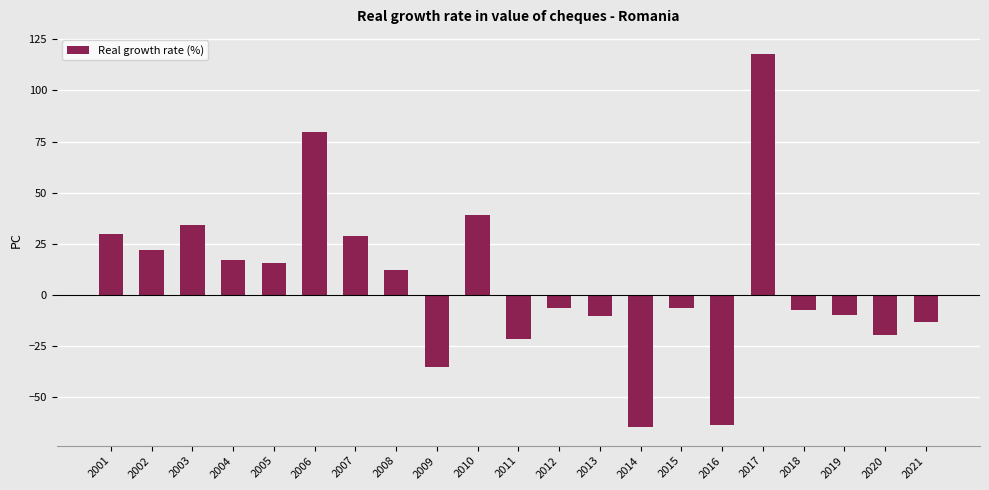

What is the minimum value shown in the chart?

-64.6